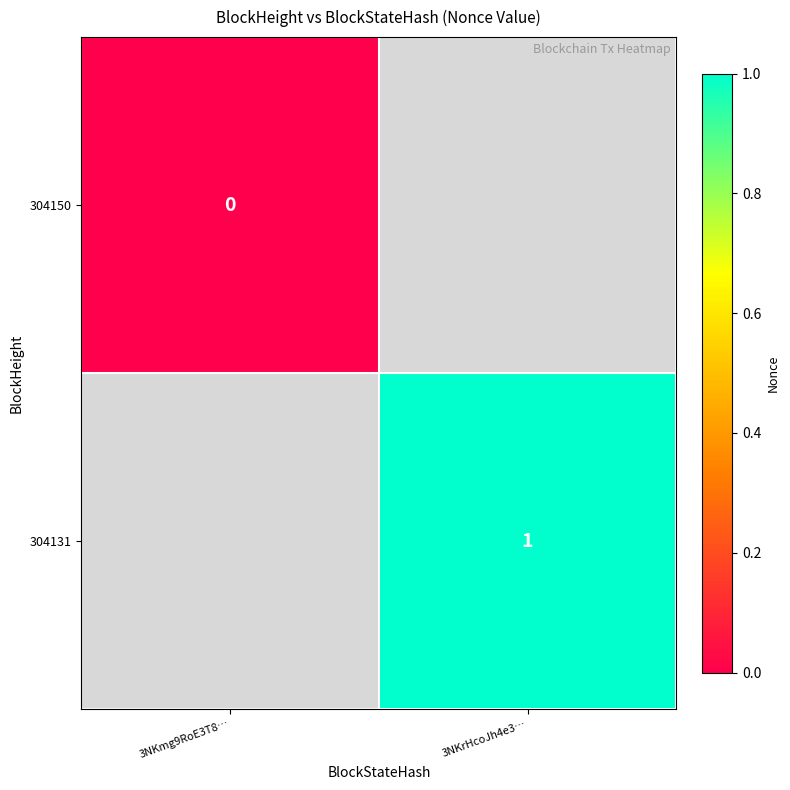

Which category has the highest value across all series?

3NKrHcoJh4e3…